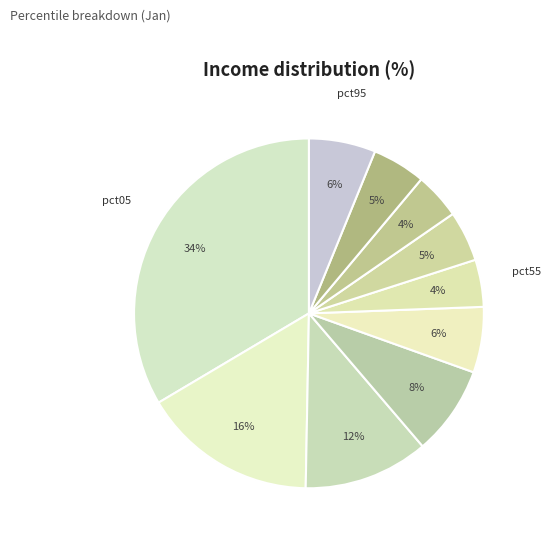

Count the number of slices in the pie.

10